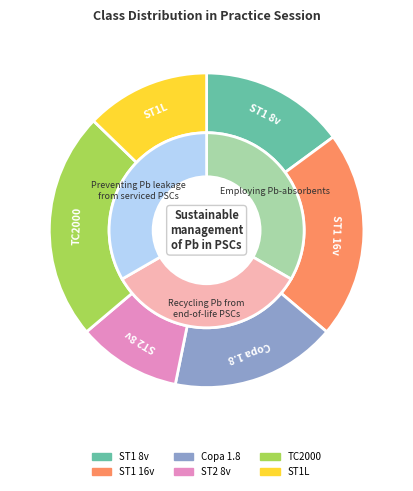

How many segments does this pie chart have?

6